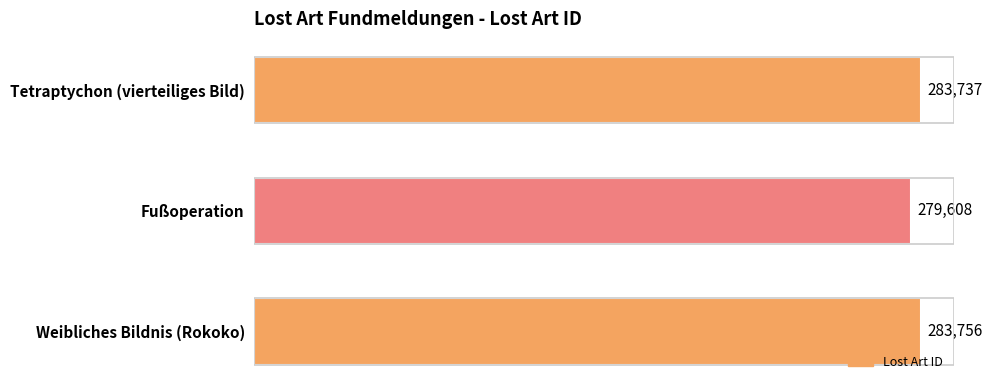

What is the average value?

282367